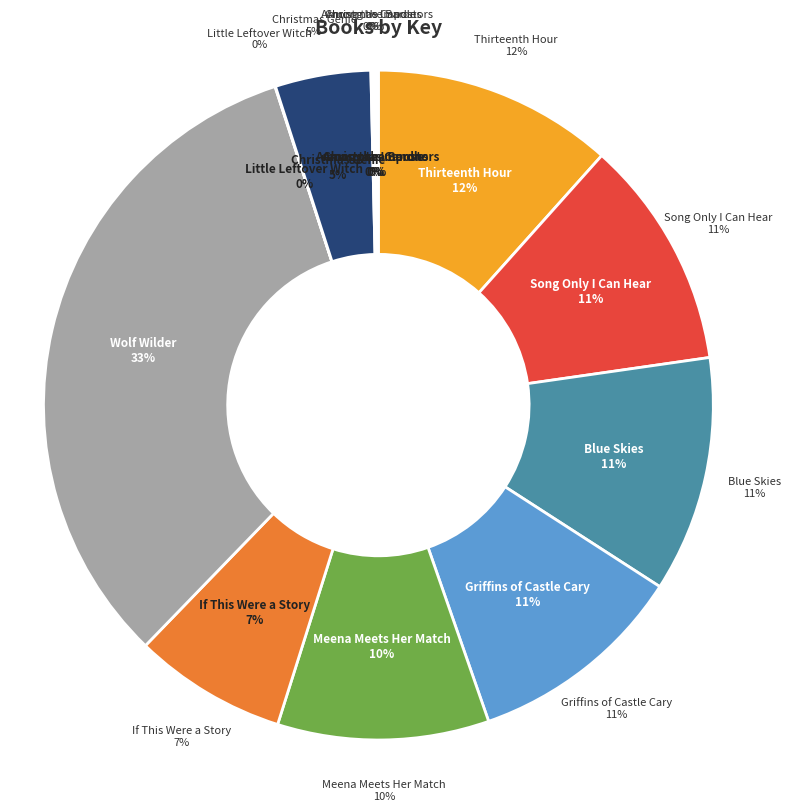

True or false: Blue Skies accounts for 11% of the total.

True